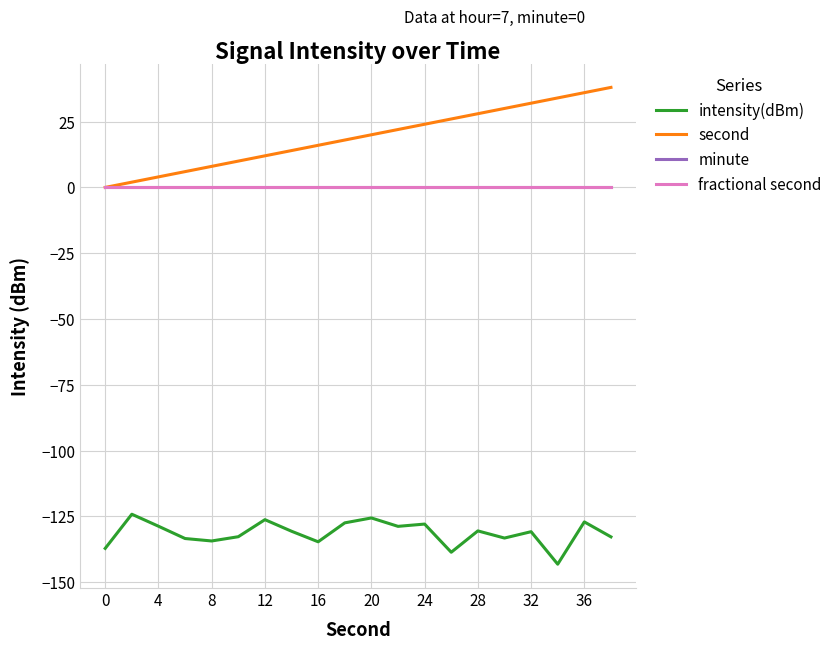

Does the chart have visible grid lines?

Yes